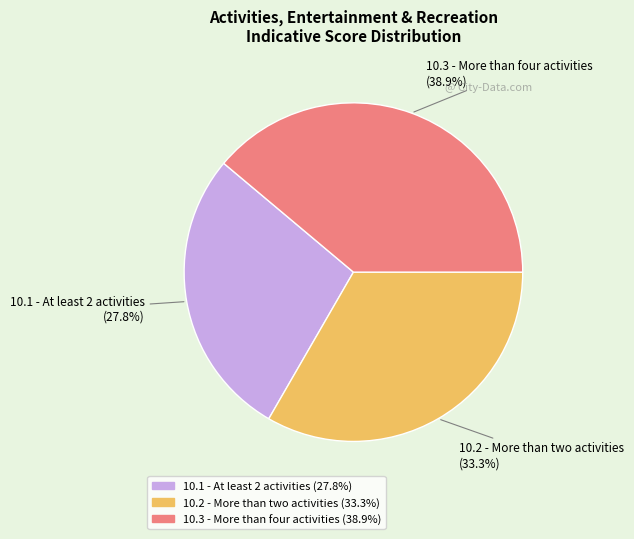

To the nearest percent, what is the average slice percentage?

33%